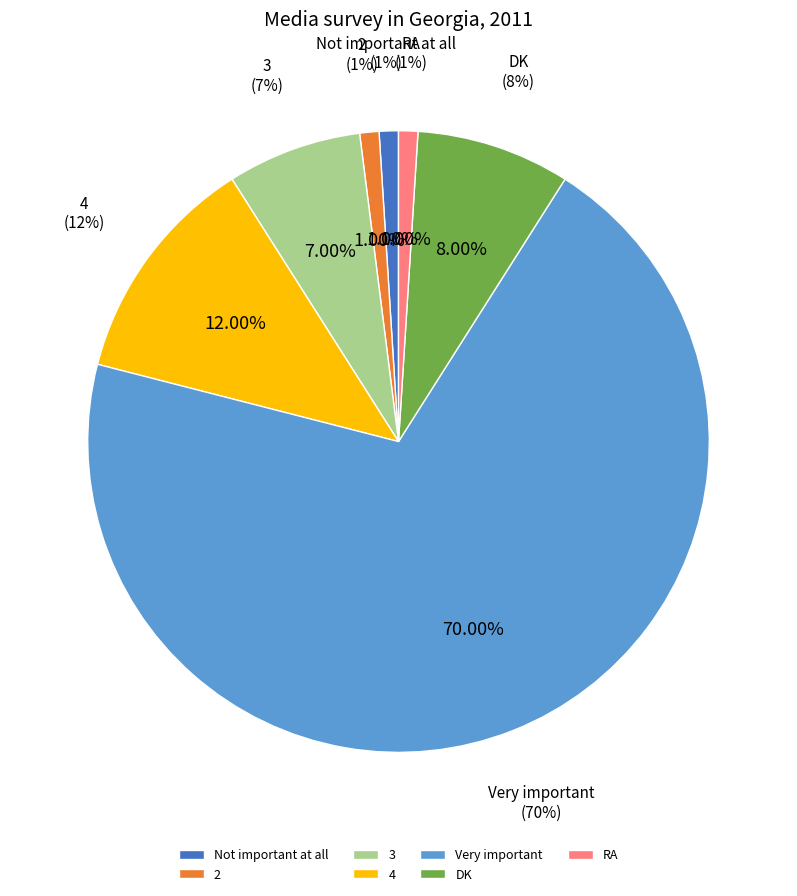

Which slice represents more than half of the pie?

Very important